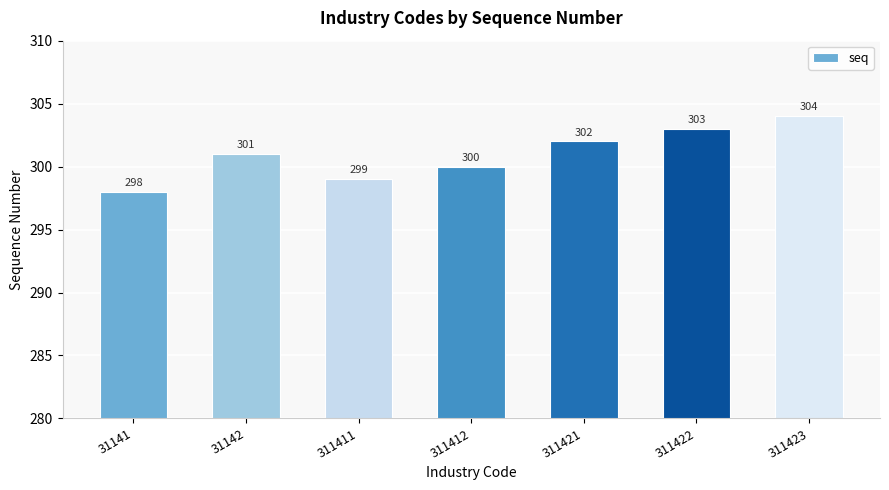

What is the difference between the maximum and minimum values?

6